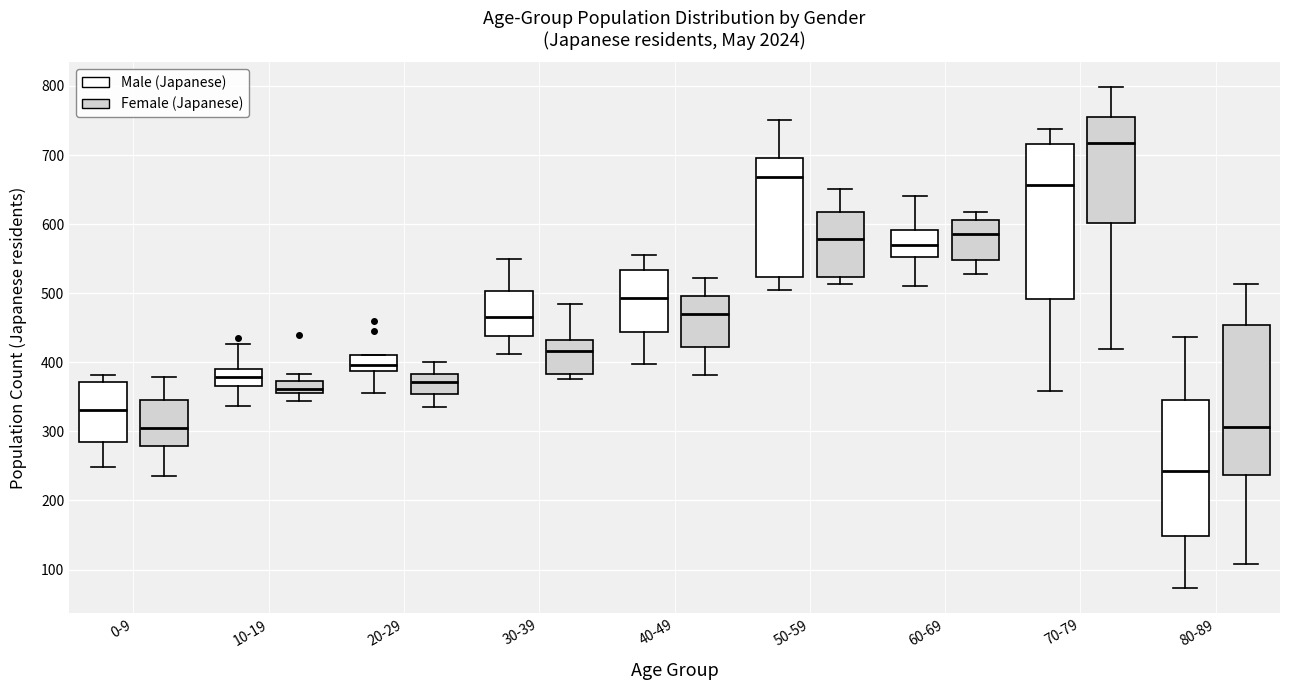

Reading left to right, transcribe this box plot: for each box, give where its median line is, the range the box spans, and where its two whiskers end, as read against the y-axis. The values are not printed on the chart, so give them approximately, as read against the axis.

0-9 (Male (Japanese)): median 330, box 280 to 370, whiskers 250 to 380
0-9 (Female (Japanese)): median 310, box 280 to 340, whiskers 240 to 380
10-19 (Male (Japanese)): median 380, box 370 to 390, whiskers 340 to 430
10-19 (Female (Japanese)): median 360 (just above the box's lower edge), box 360 to 370, whiskers 340 to 380
20-29 (Male (Japanese)): median 400, box 390 to 410, whiskers 360 to 410
20-29 (Female (Japanese)): median 370, box 350 to 380, whiskers 340 to 400
30-39 (Male (Japanese)): median 470, box 440 to 500, whiskers 410 to 550
30-39 (Female (Japanese)): median 420, box 380 to 430, whiskers 380 (just below the box's lower edge) to 480
40-49 (Male (Japanese)): median 490, box 440 to 530, whiskers 400 to 560
40-49 (Female (Japanese)): median 470, box 420 to 500, whiskers 380 to 520
50-59 (Male (Japanese)): median 670, box 520 to 700, whiskers 510 to 750
50-59 (Female (Japanese)): median 580, box 520 to 620, whiskers 510 to 650
60-69 (Male (Japanese)): median 570, box 550 to 590, whiskers 510 to 640
60-69 (Female (Japanese)): median 590, box 550 to 610, whiskers 530 to 620
70-79 (Male (Japanese)): median 660, box 490 to 720, whiskers 360 to 740
70-79 (Female (Japanese)): median 720, box 600 to 750, whiskers 420 to 800
80-89 (Male (Japanese)): median 240, box 150 to 350, whiskers 70 to 440
80-89 (Female (Japanese)): median 310, box 240 to 450, whiskers 110 to 510